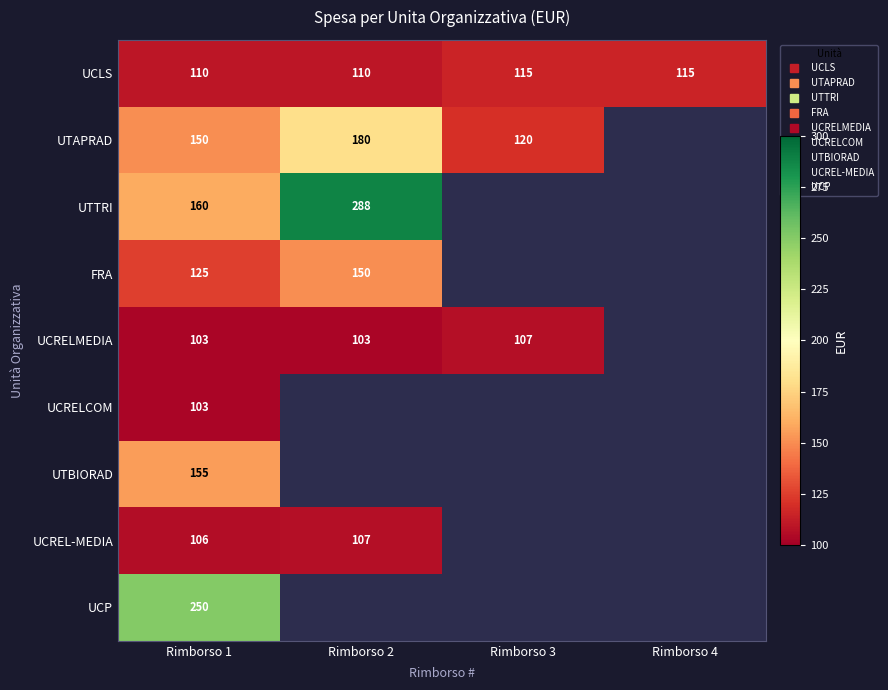

Read the UCLS value at Rimborso 4.

115.0